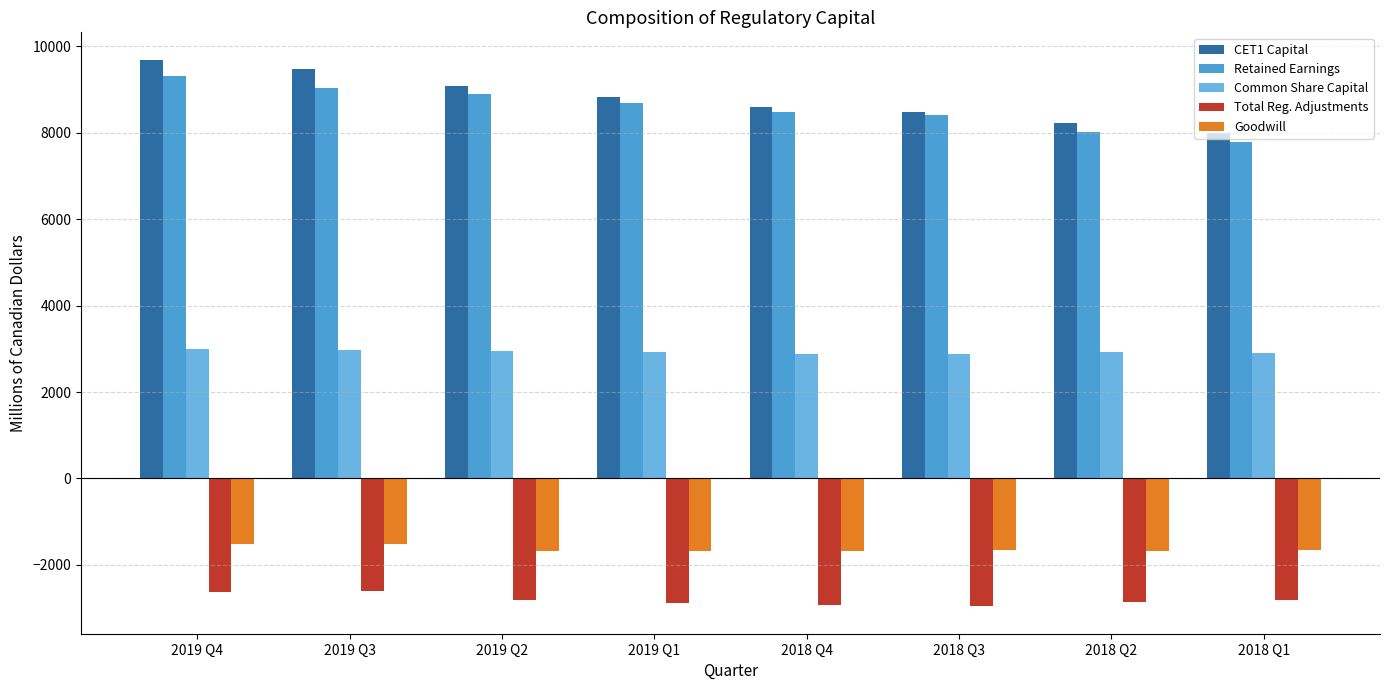

How many series are shown in this chart?

5